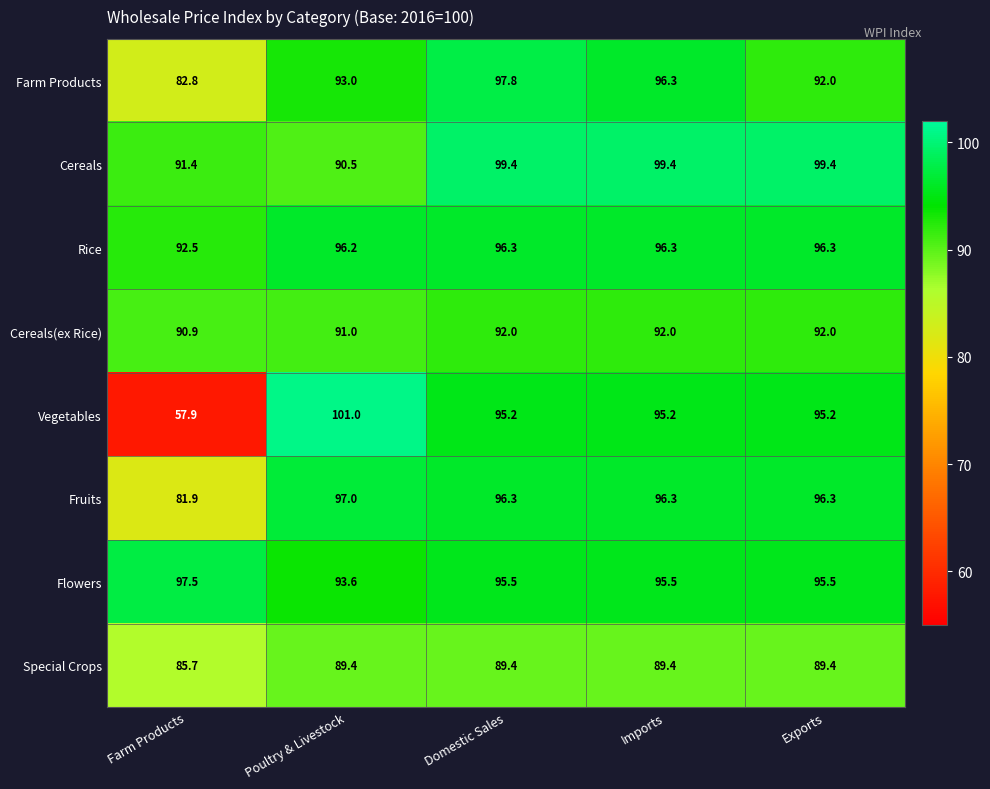

How many data points does each series have?

5